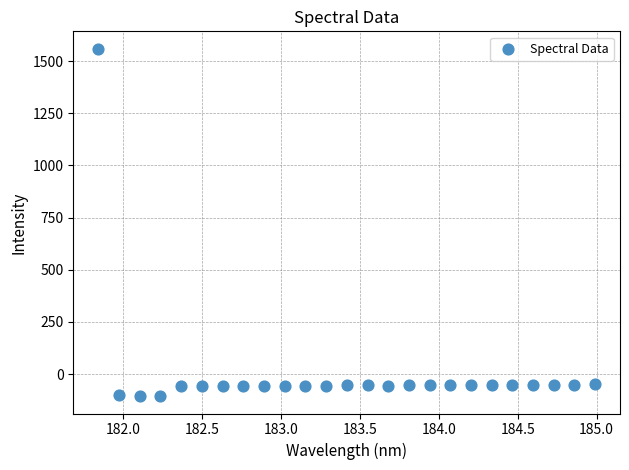

What is the range of Y values (max minus min)?

1665.6